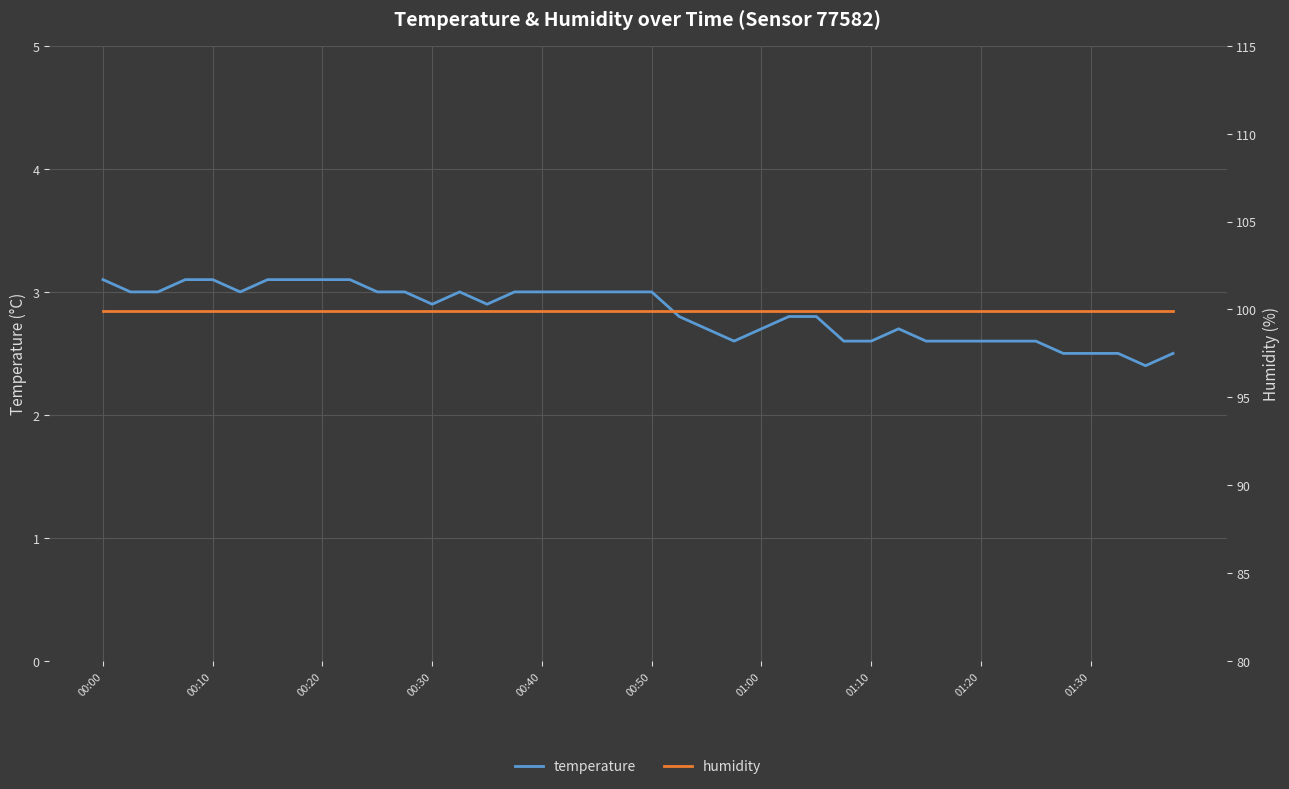

Is it true that temperature equals 3.1 at 00:20?

True